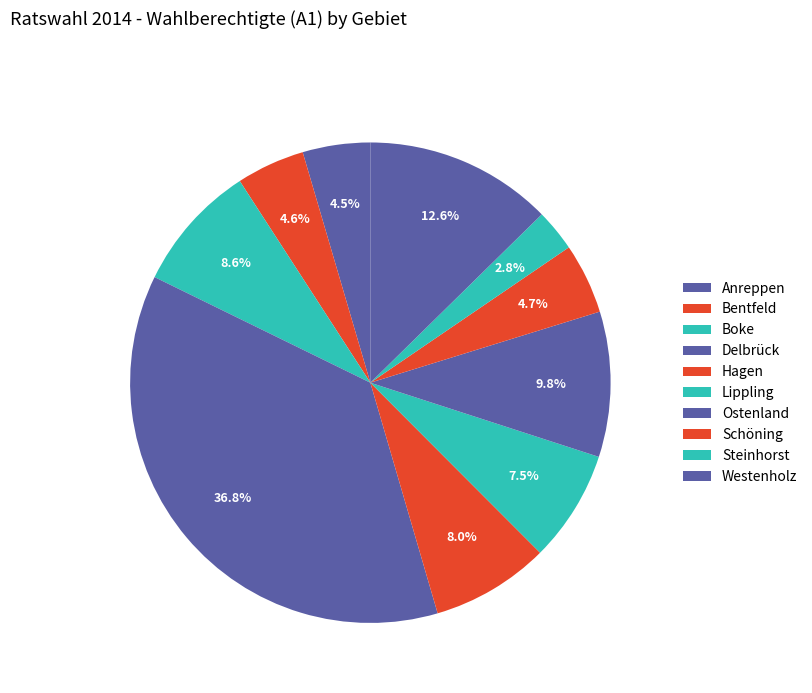

How many slices are in this pie chart?

10